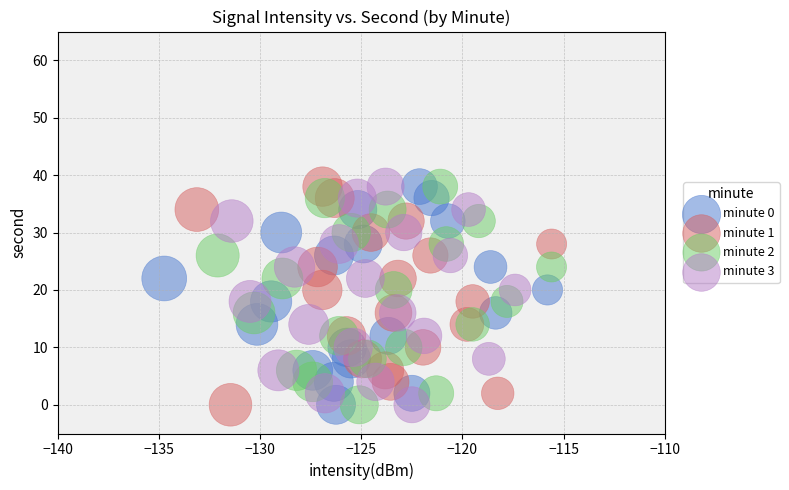

What are all the series names shown in the legend?

minute 0, minute 1, minute 2, minute 3